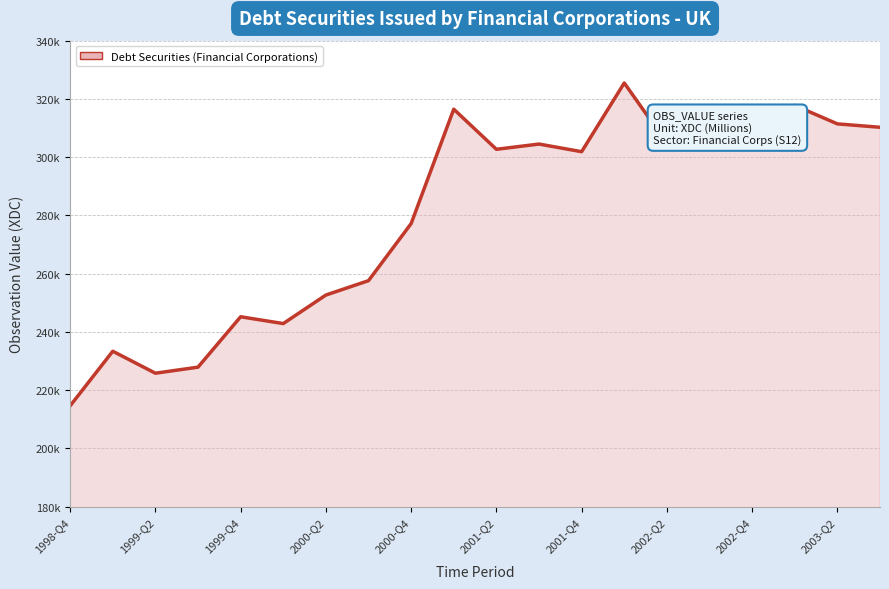

Does the chart display data point markers on the line(s)?

No